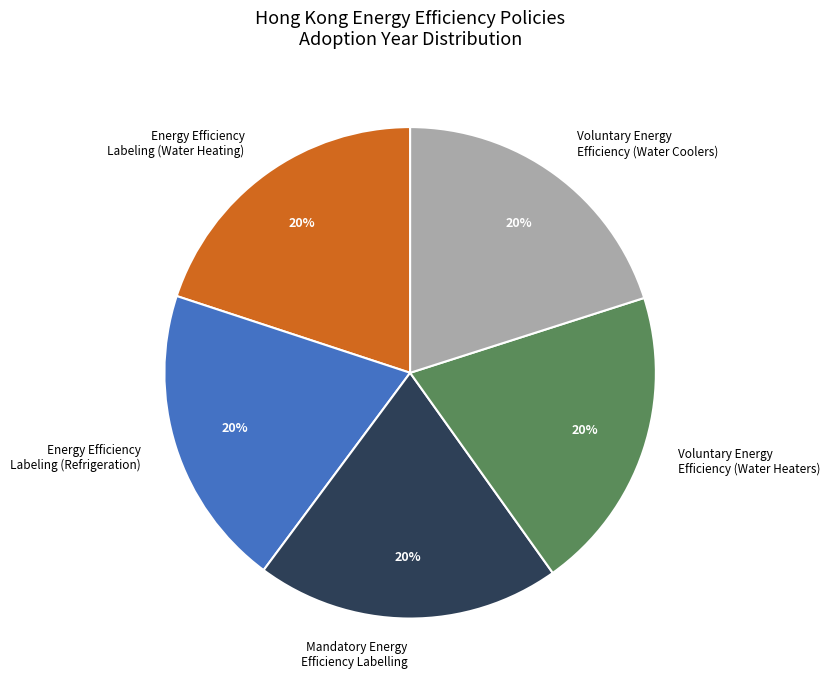

Is there any slice that represents more than half of the pie?

No